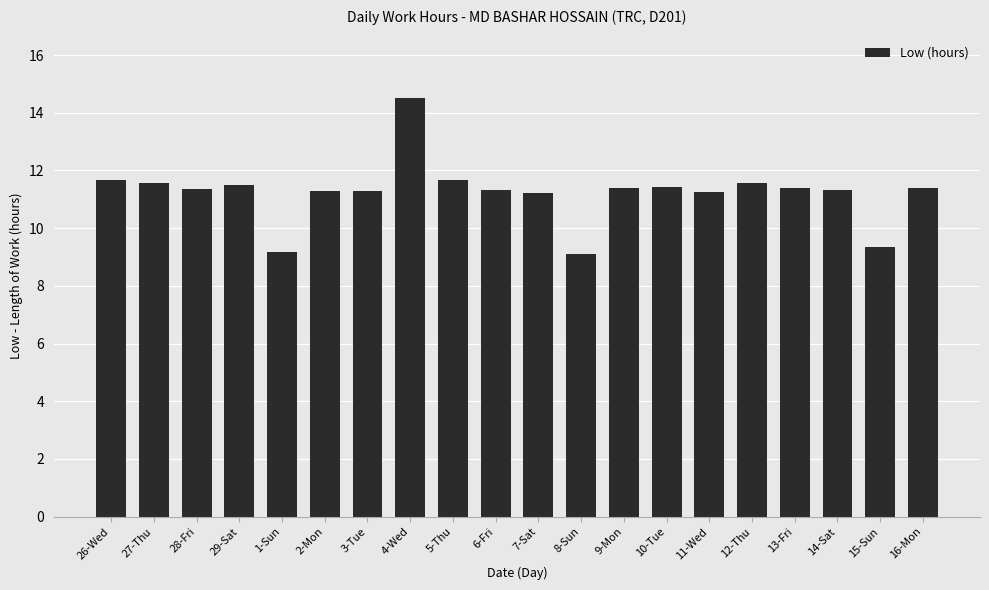

What is the difference between the second highest and second lowest values?

2.5